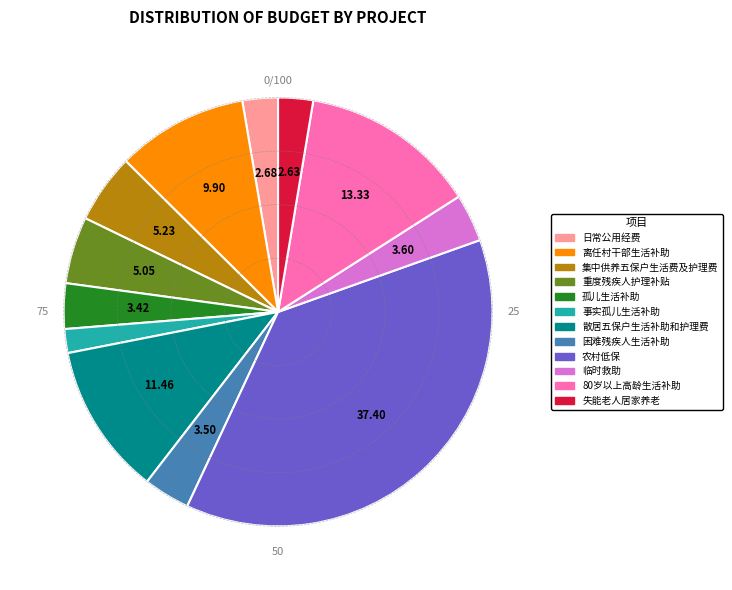

Combined, do 困难残疾人生活补助 and 80岁以上高龄生活补助 account for over 50%?

No